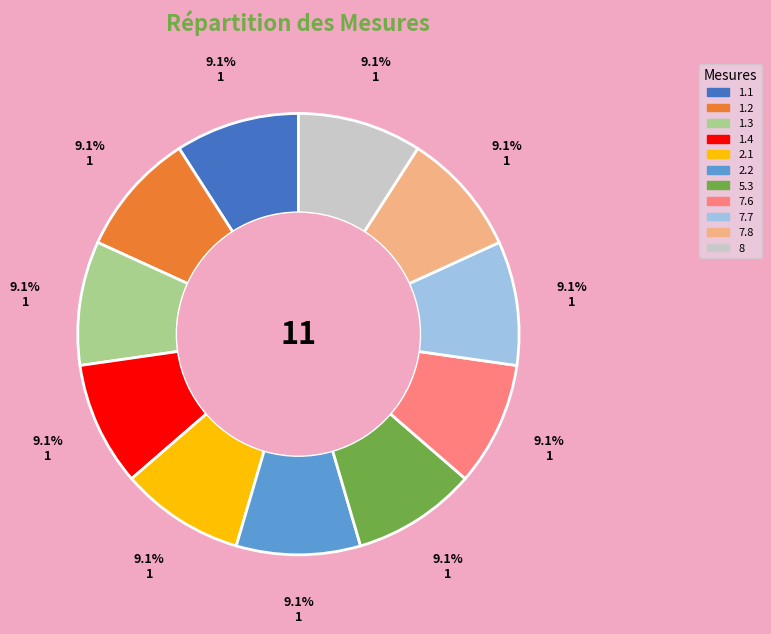

What portion of the pie excludes 1.4?

90.9%